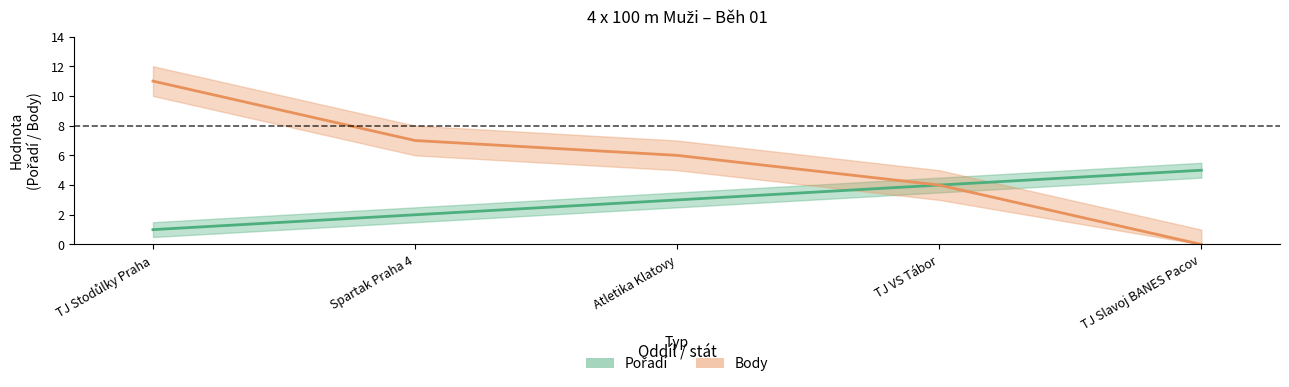

What is the average value of the Body series?

6